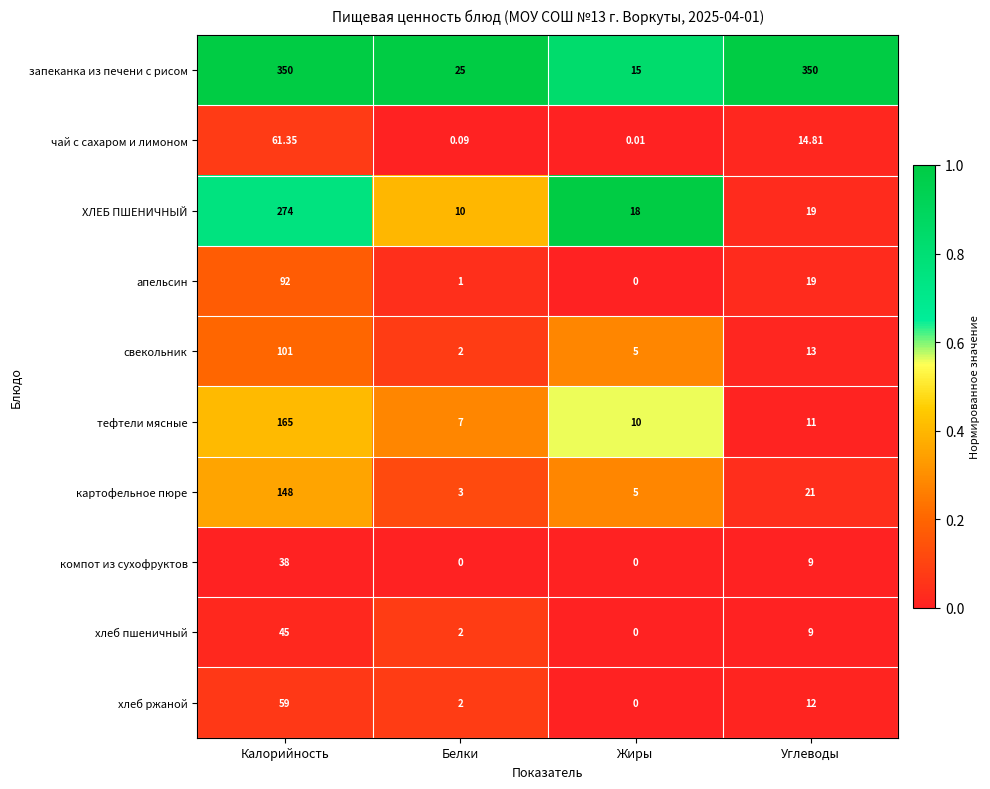

At which label does хлеб ржаной reach its peak?

Калорийность